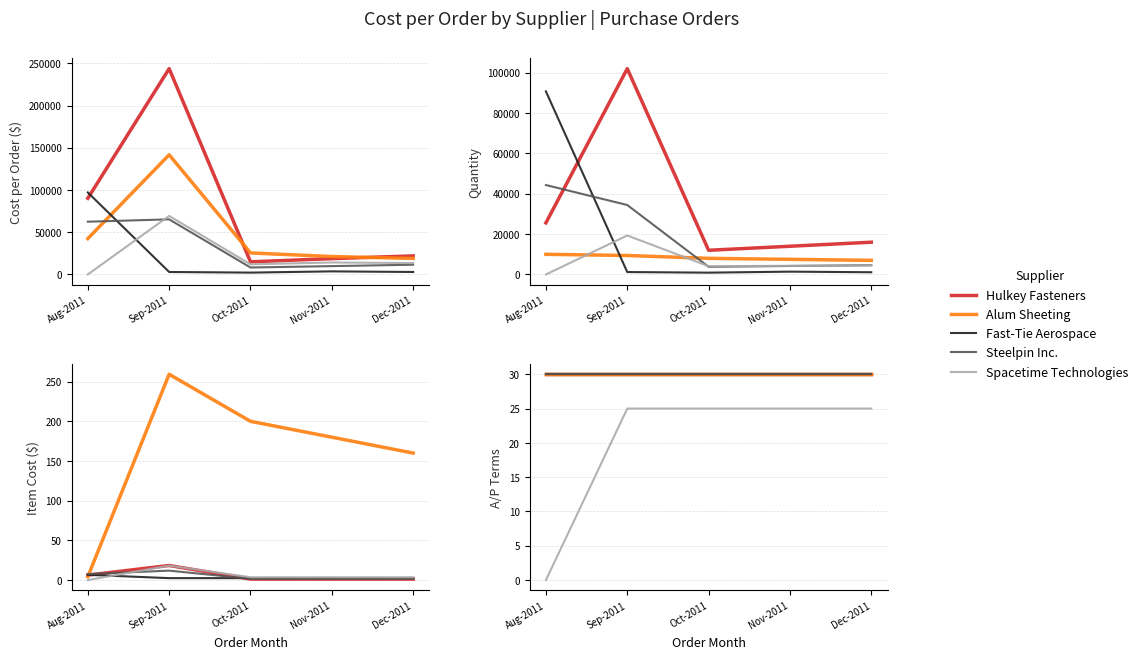

How many lines are shown in the chart?

5